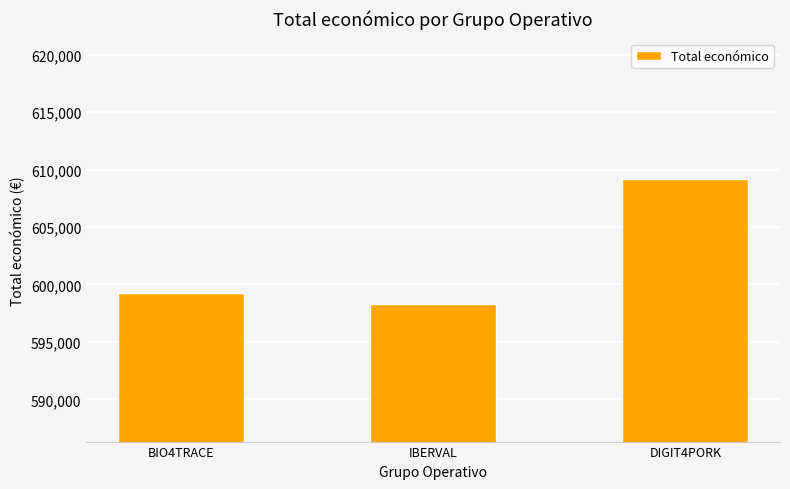

True or false: the data shows 216628 at BIO4TRACE.

False